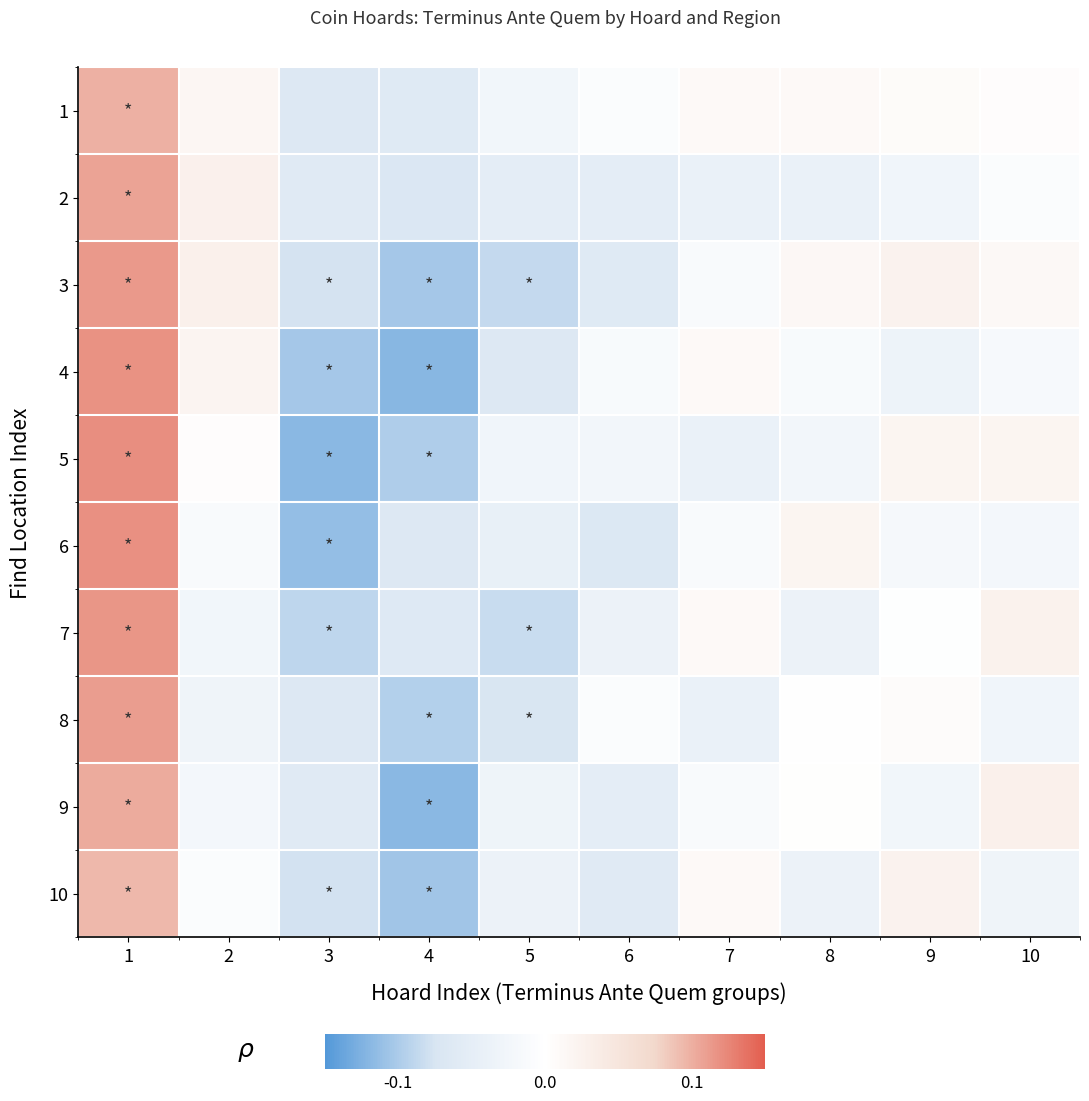

Rank the series by their maximum value, from lowest to highest.

10, 1, 9, 2, 8, 3, 7, 4, 6, 5